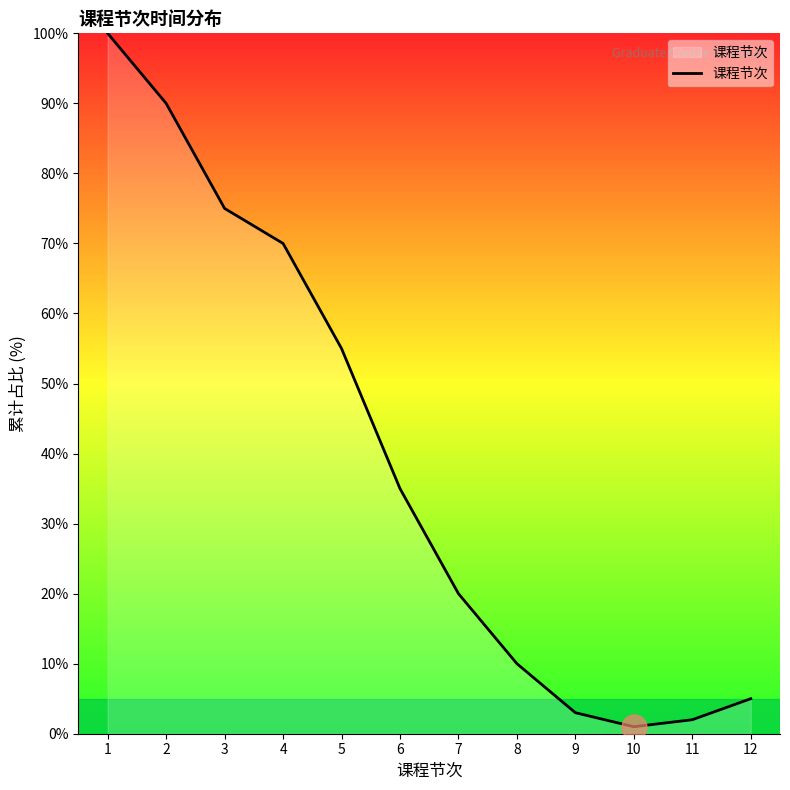

How many interior local valleys (lower than both neighbors) does the data have?

1